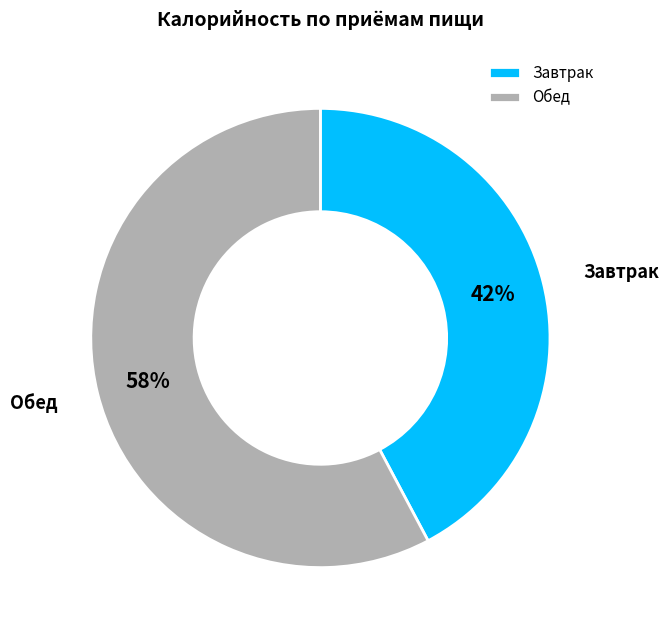

Which category has the smallest portion of the pie?

Завтрак